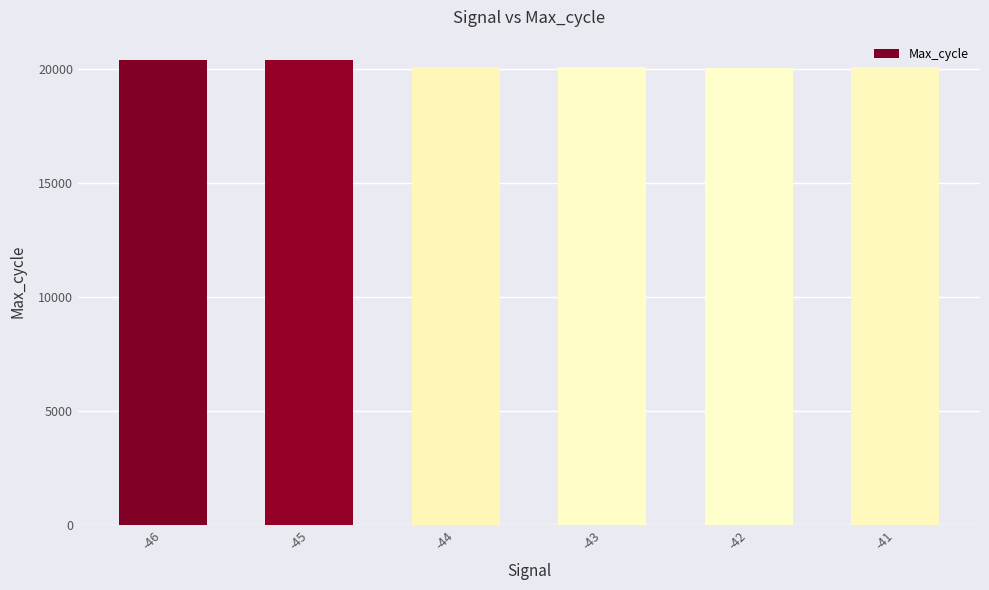

Is it true that the value at -41 is 20058?

True